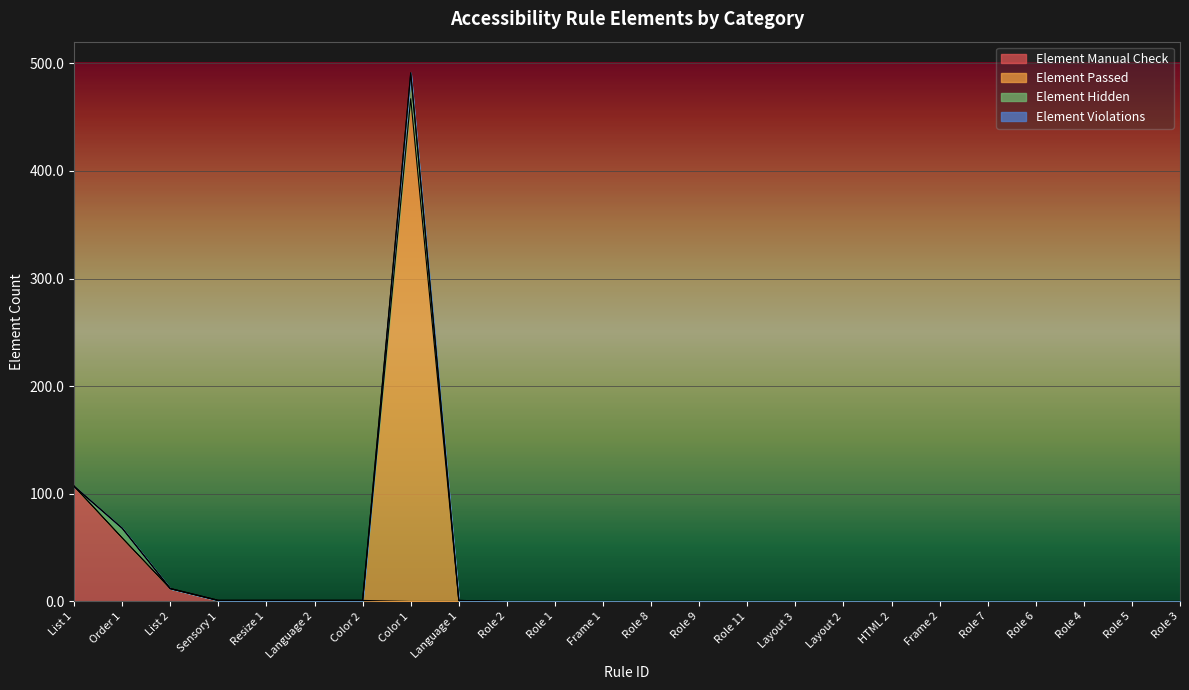

After their last crossing, which series has the higher values: Element Hidden or Element Manual Check?

Element Hidden